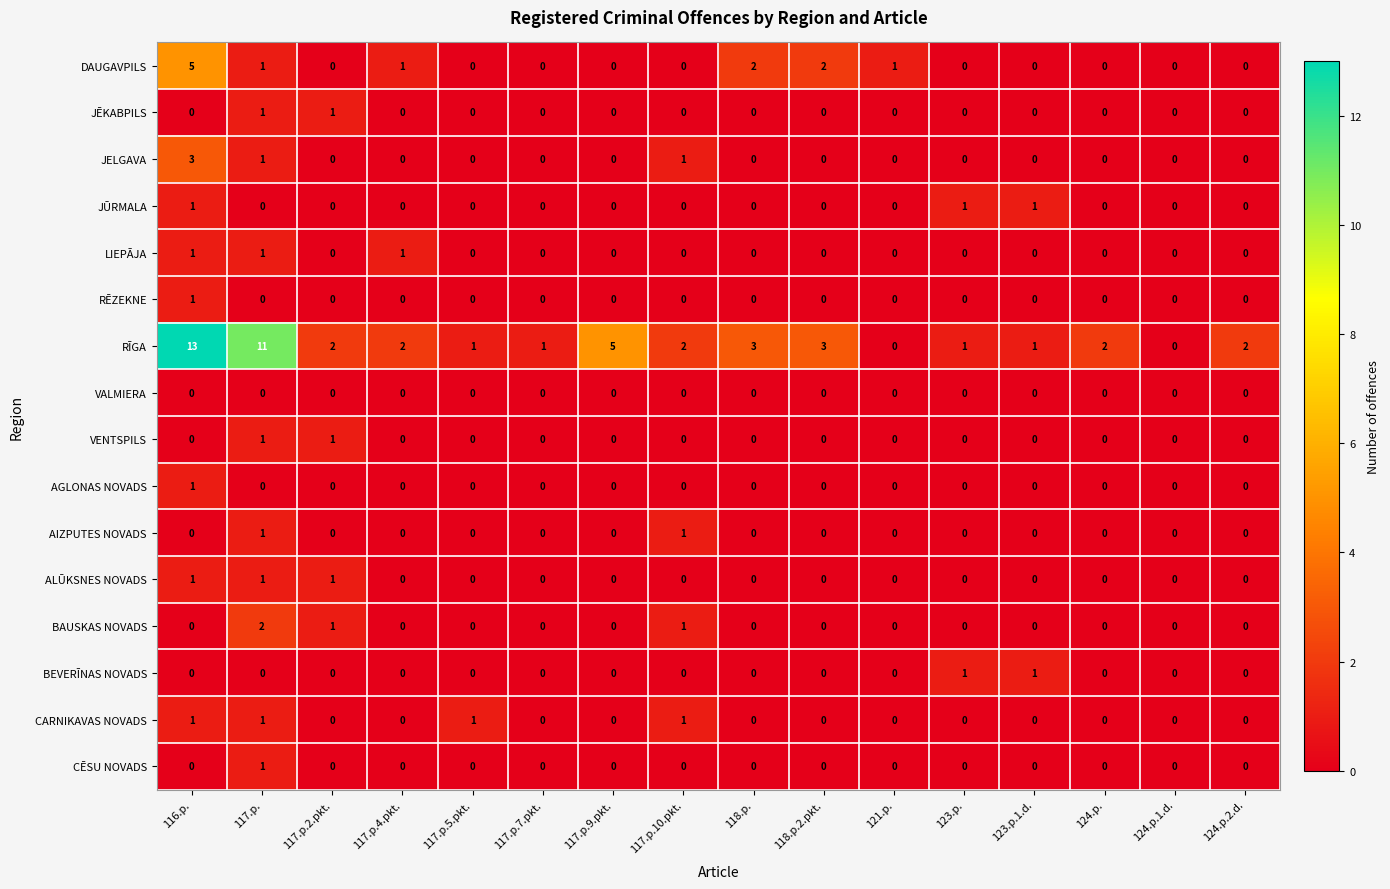

What is the sum of all DAUGAVPILS values?

12